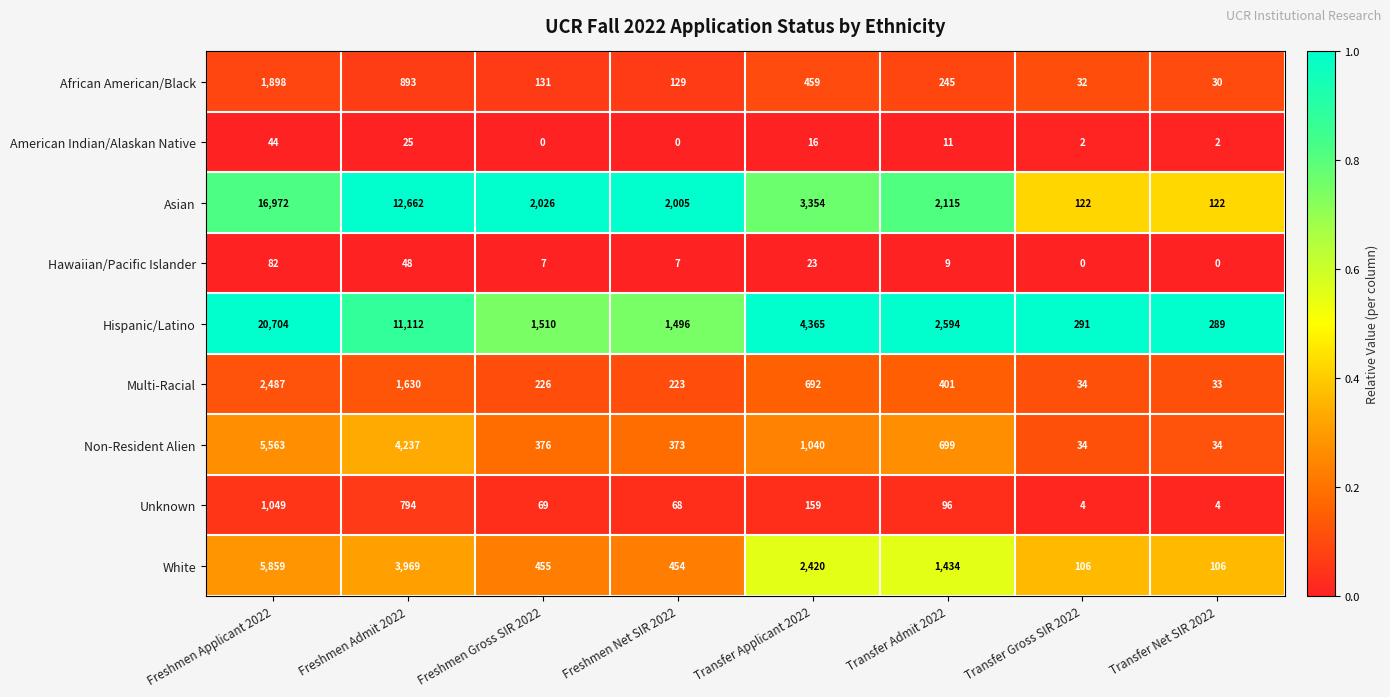

What is the sum of all African American/Black values?

3817